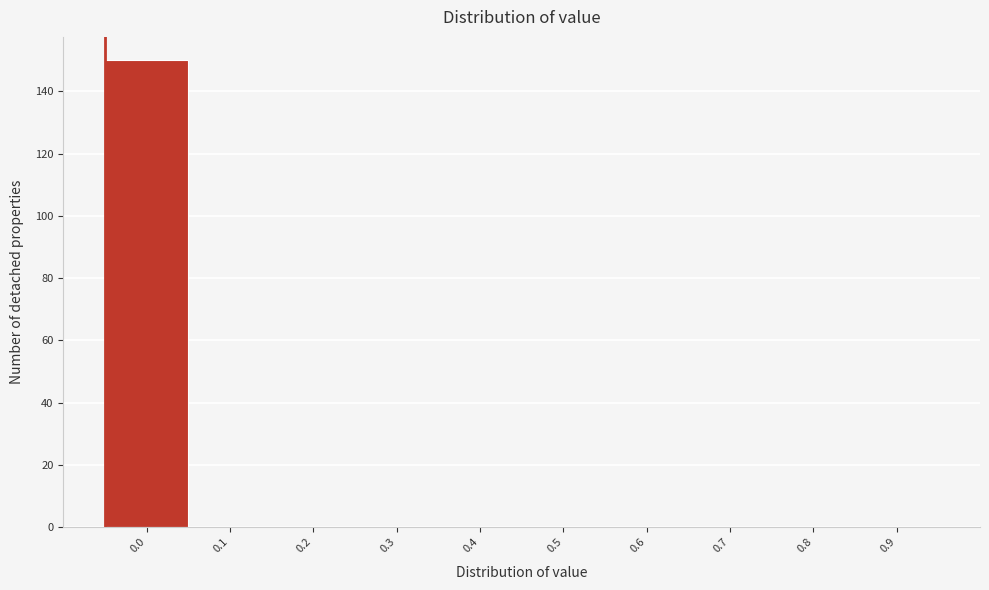

Reading left to right, what are all the values shown in this chart?

0.0=150	0.1=0	0.2=0	0.3=0	0.4=0	0.5=0	0.6=0	0.7=0	0.8=0	0.9=0